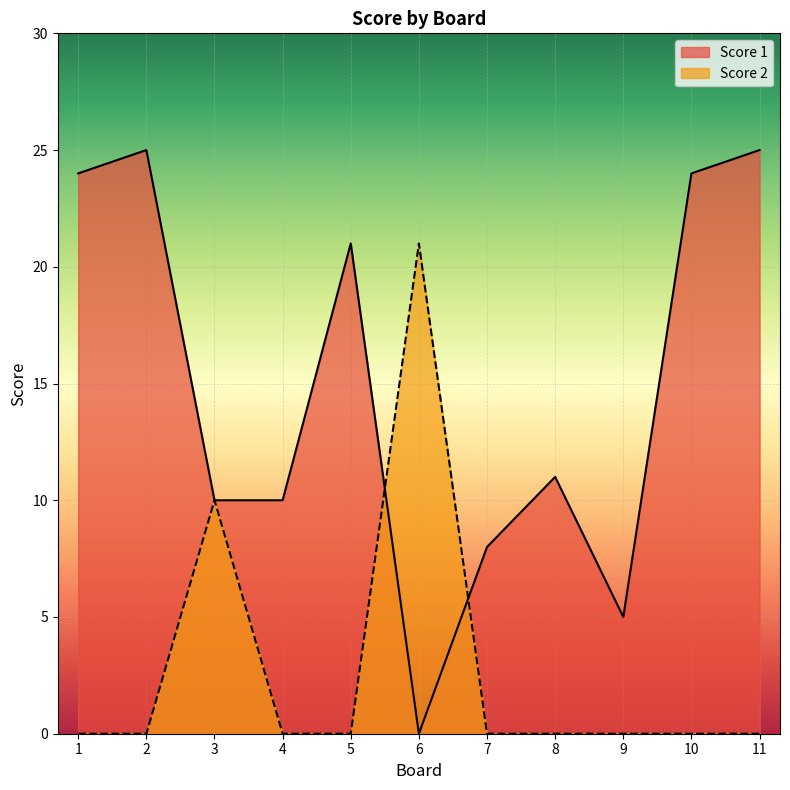

True or false: Score 1 has more than 1 points higher than both neighbors.

True